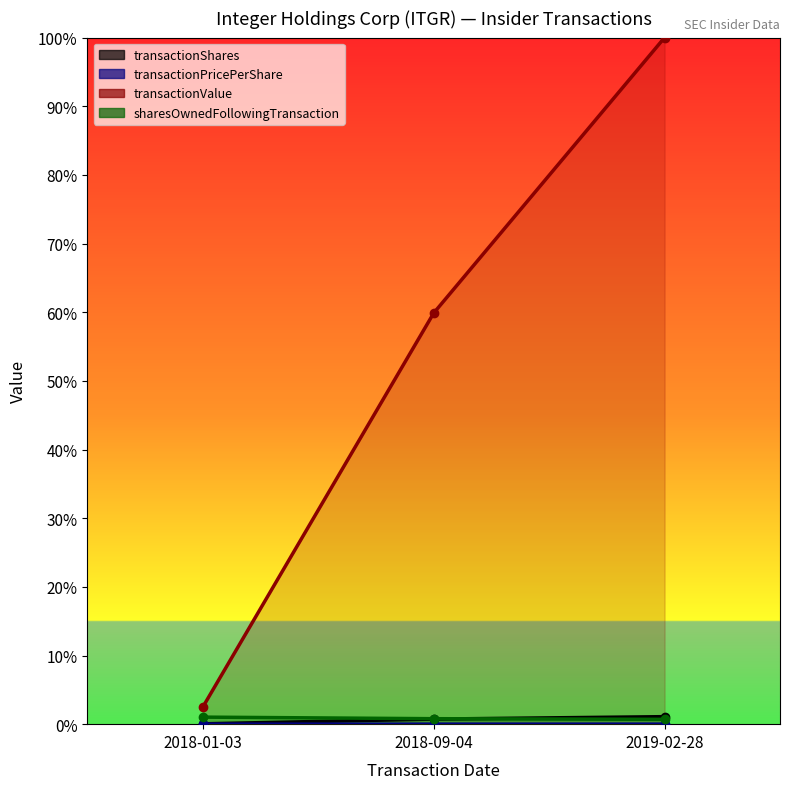

Where is transactionShares nearest to the value 0?

2018-01-03